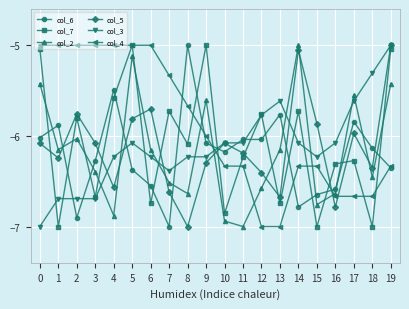

Where is the first local minimum for col_2?

1